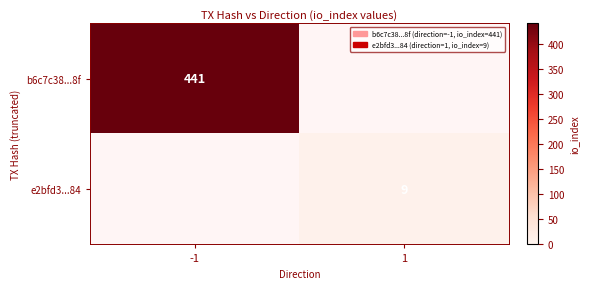

The b6c7c38...8f series shows 441 at -1. True or false?

True